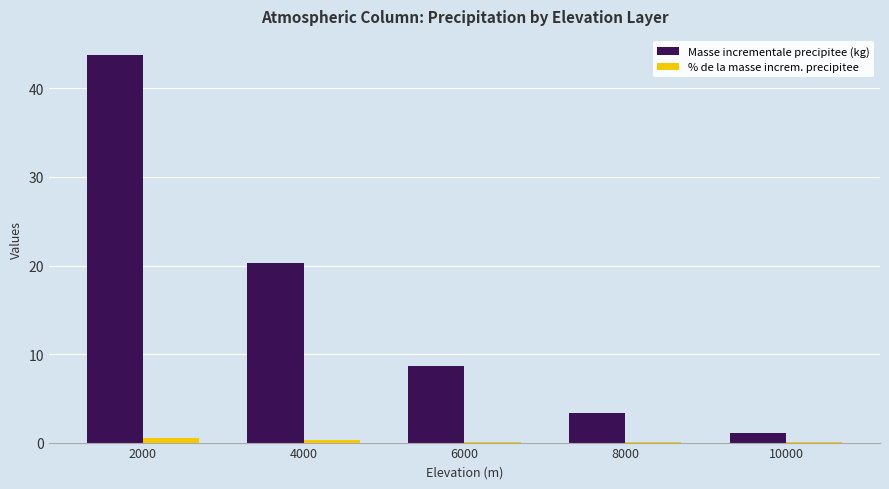

Which series has the largest range (max minus min)?

Masse incrementale precipitee (kg)